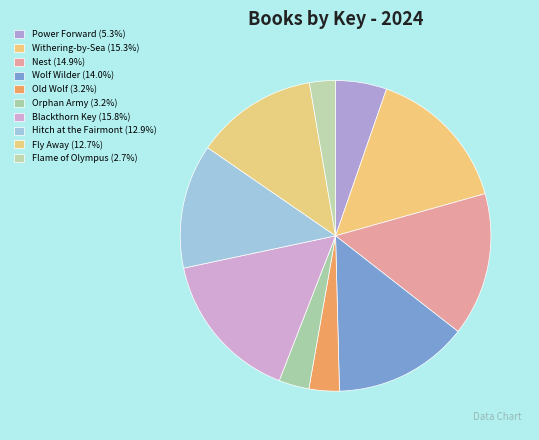

What is the change in value from Withering-by-Sea to Fly Away?

-83003652